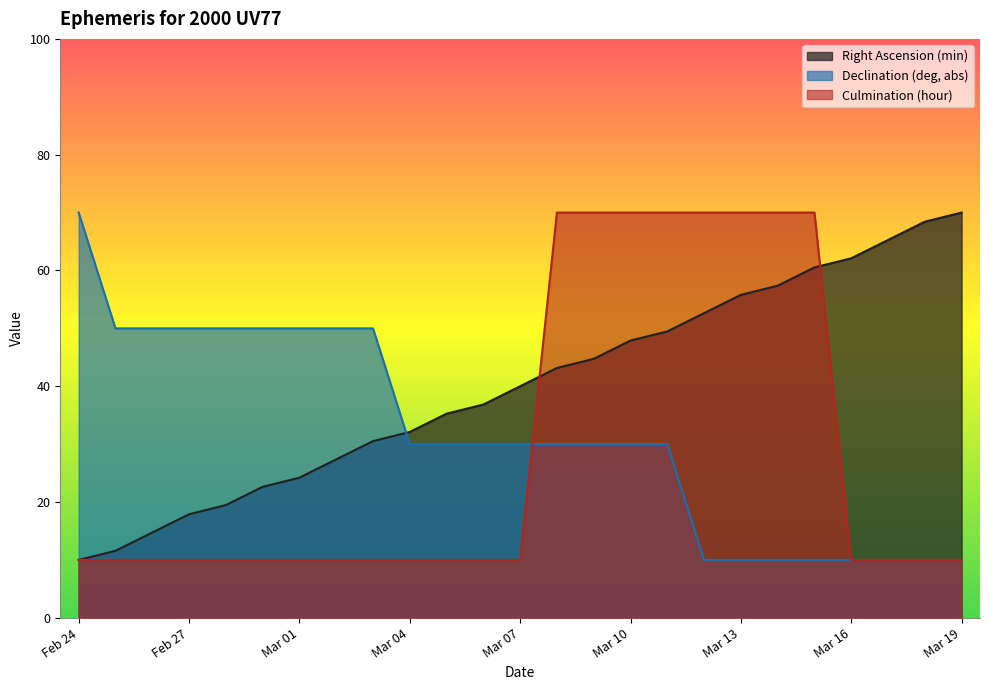

Which label corresponds to the largest value in the chart?

Mar 19